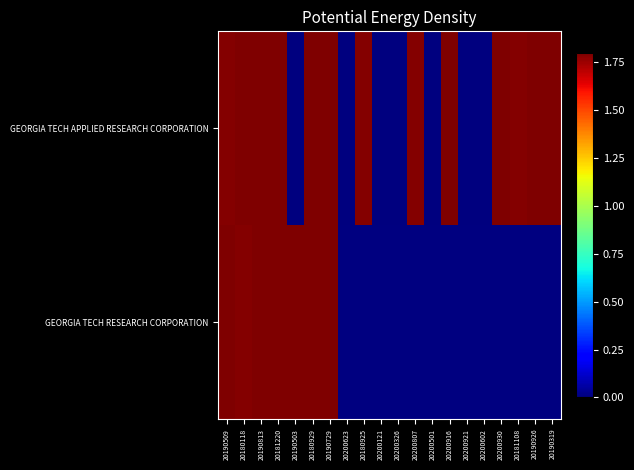

Which label corresponds to the smallest value in the chart?

20190503